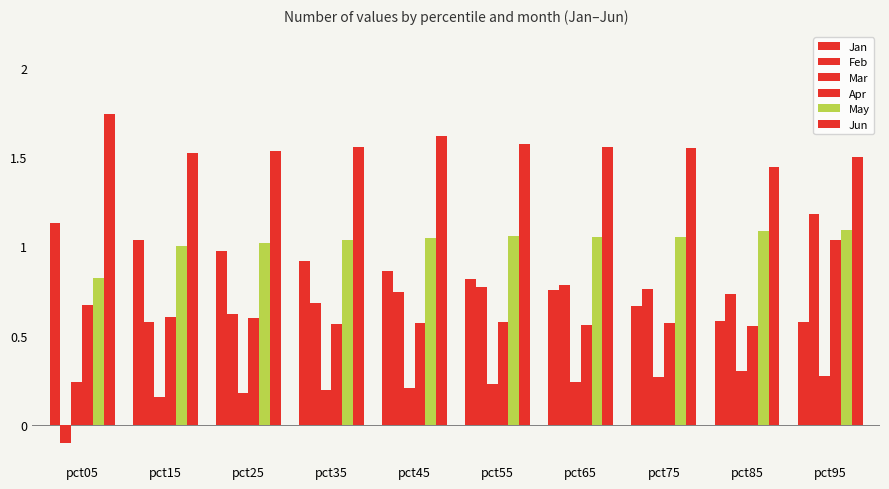

Count the number of data series in this chart.

6